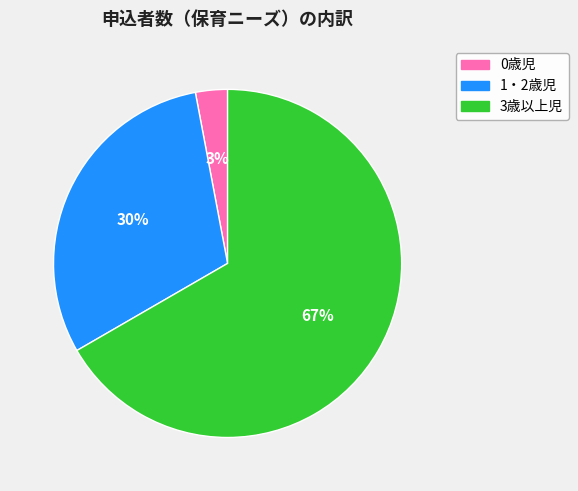

To the nearest percent, what is the average slice percentage?

33%